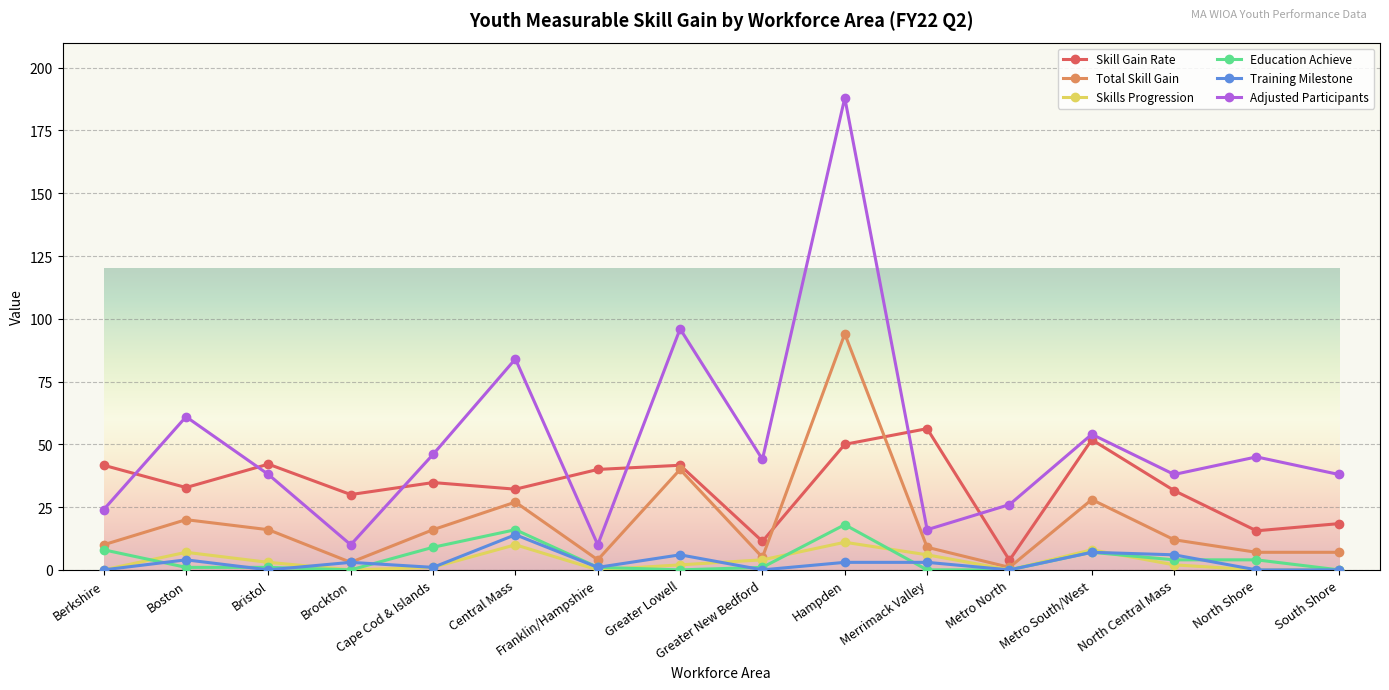

What is the difference between the maximum and minimum values in the Total Skill Gain series?

93.0